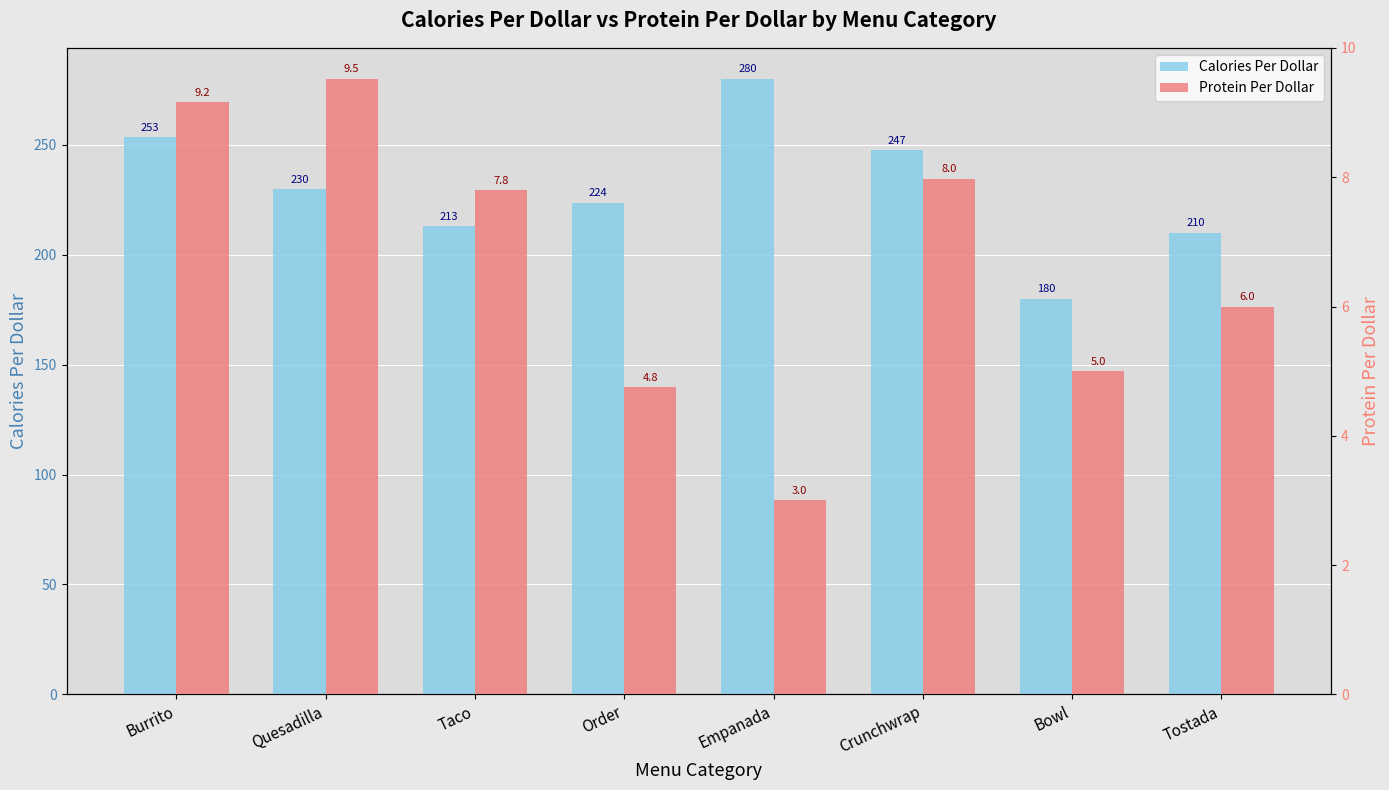

Is the value of Protein Per Dollar at Quesadilla greater than the value of Calories Per Dollar at Bowl?

No